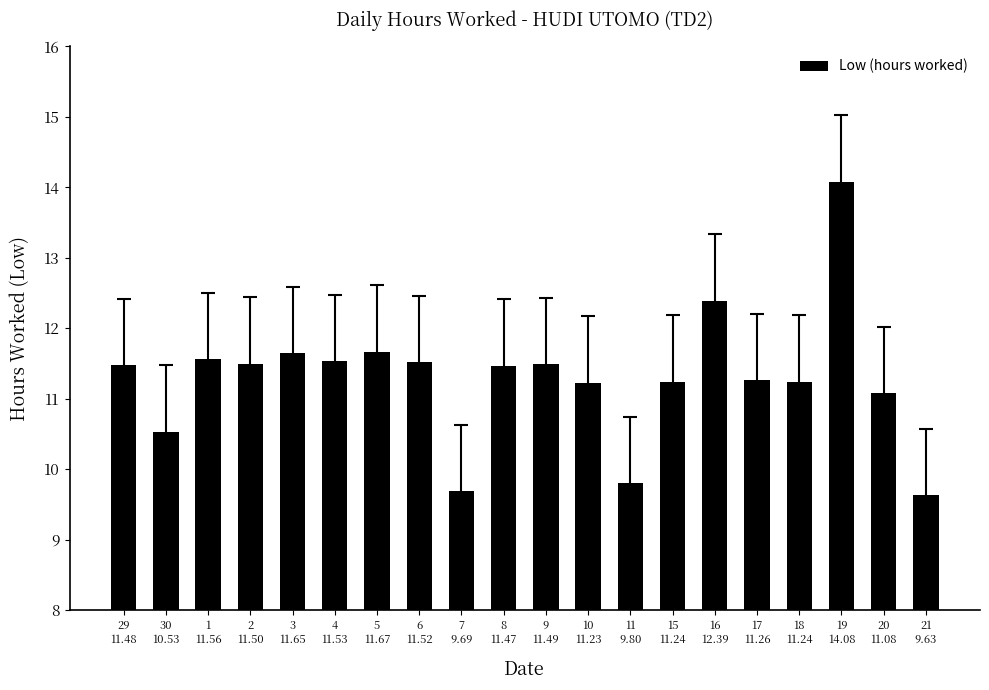

At which label is the value closest to 11?

20
11.08